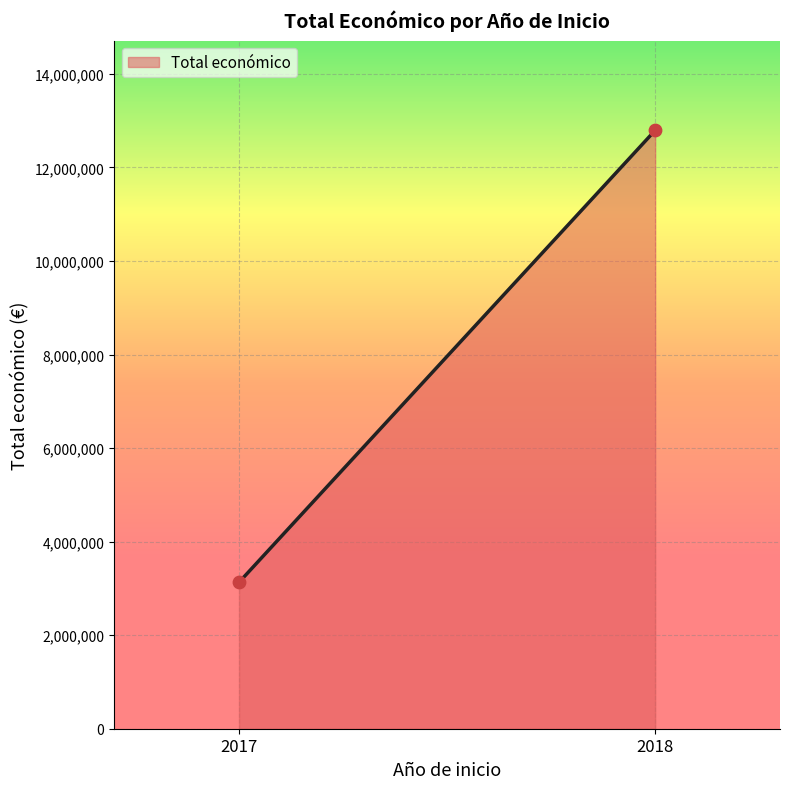

What is the range of Y values (max minus min)?

9661929